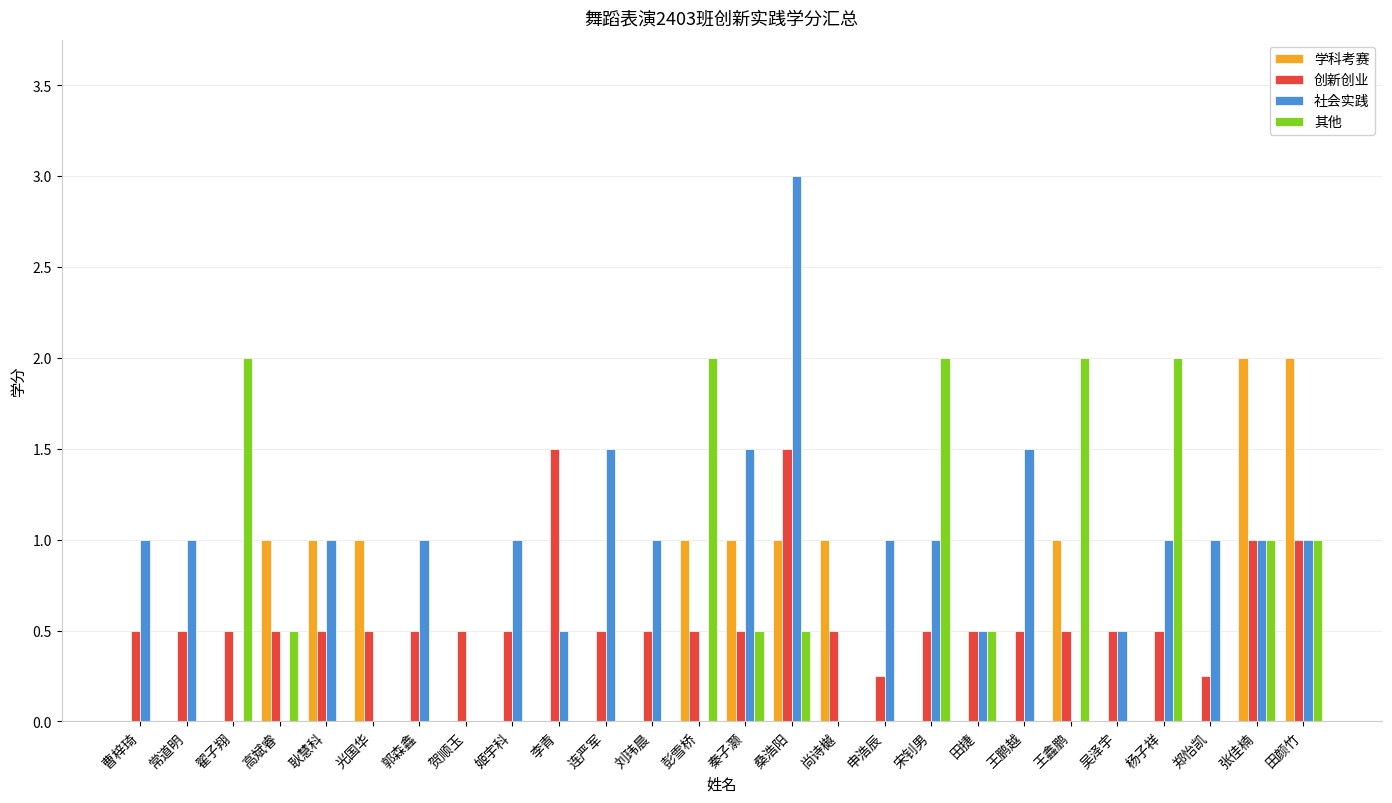

Is the value of 创新创业 at 田捷 greater than the value of 社会实践 at 秦子灏?

No